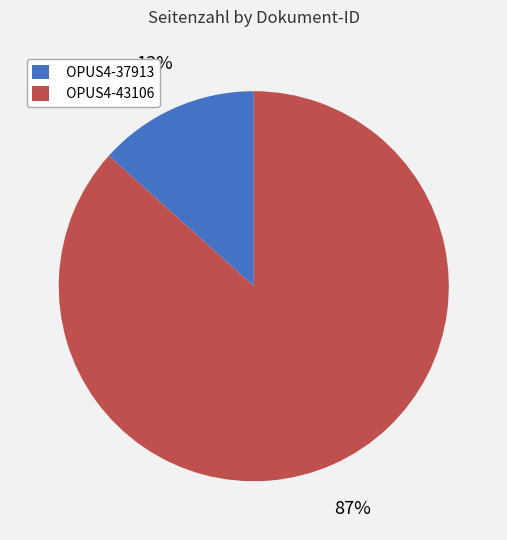

To the nearest percent, what is the combined percentage of OPUS4-37913 and OPUS4-43106?

100%